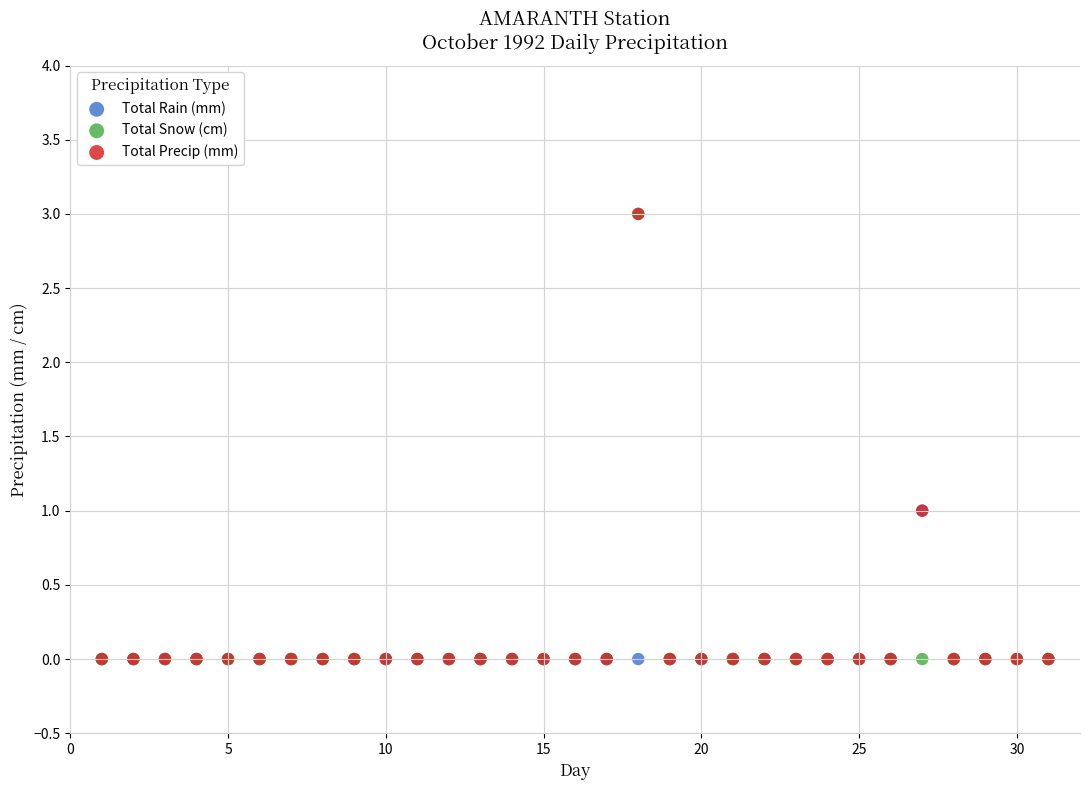

What are all the series names shown in the legend?

Total Rain (mm), Total Snow (cm), Total Precip (mm)